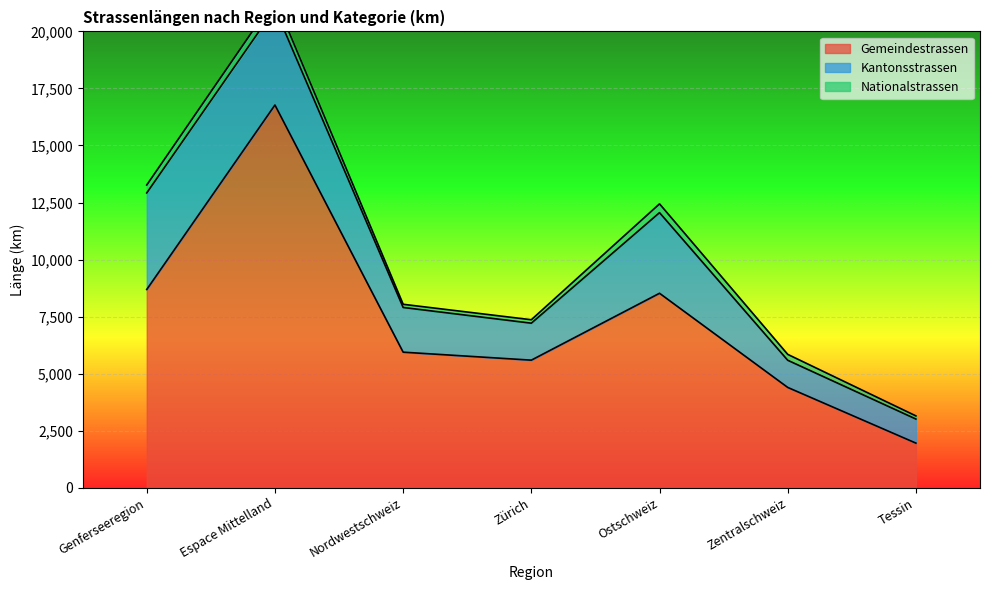

What is the label of the 6th point from the left?

Zentralschweiz